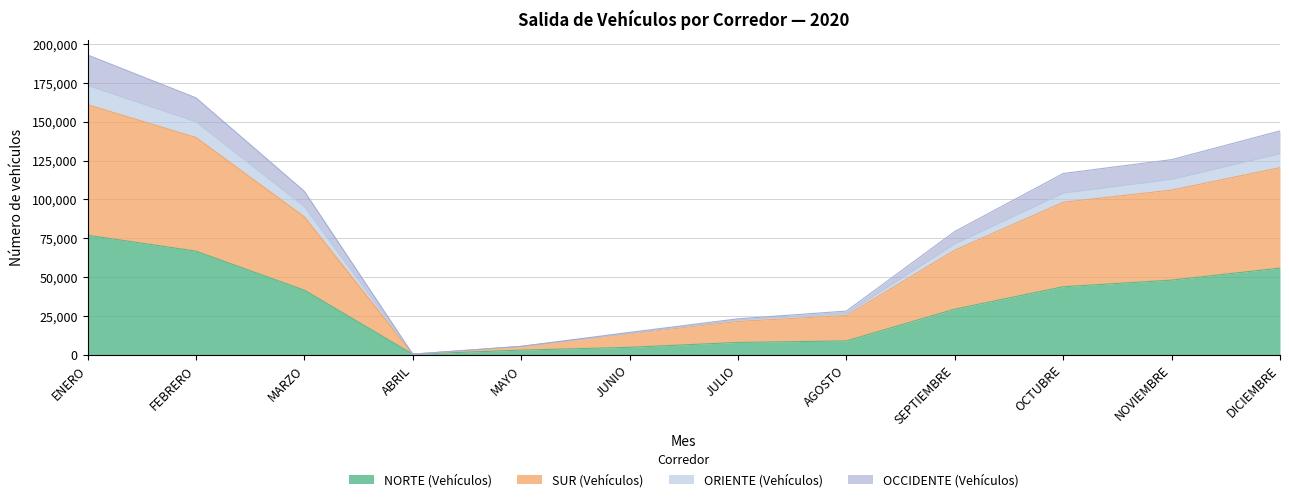

What is the lowest value of the SUR (Vehículos) series?

380